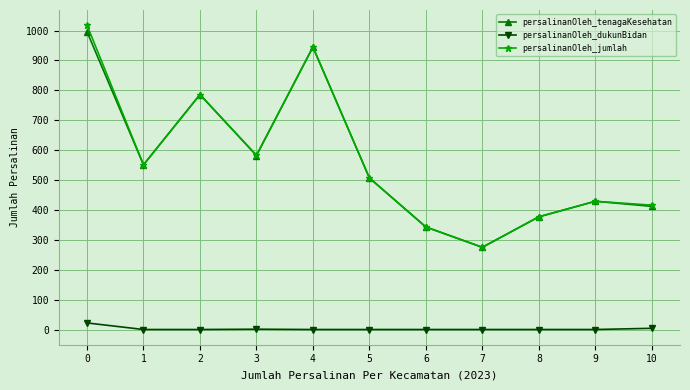

True or false: persalinanOleh_dukunBidan and persalinanOleh_tenagaKesehatan intersect in this chart.

False